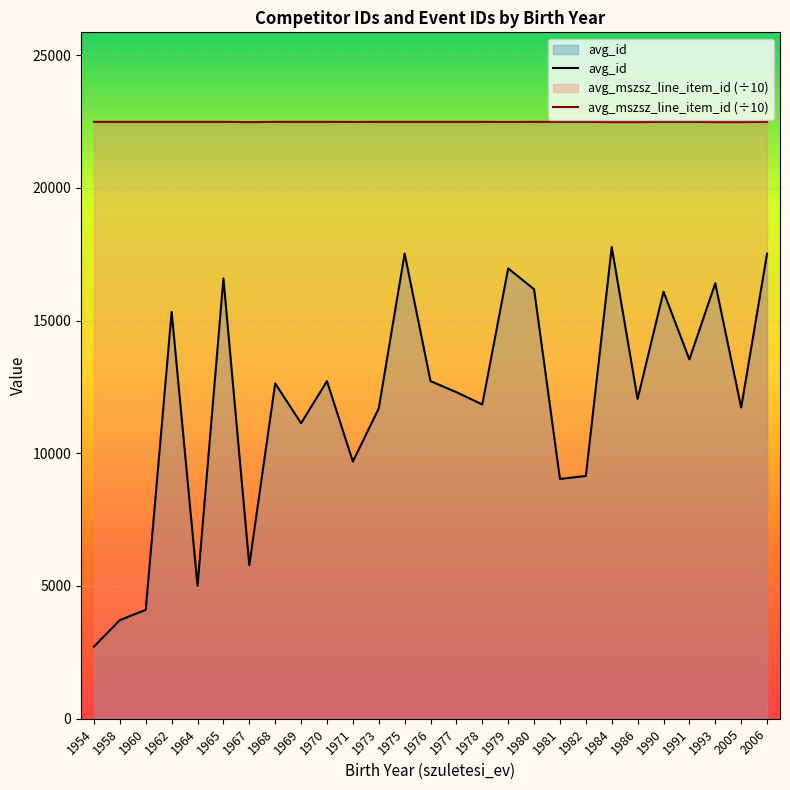

What is the sum of the avg_mszsz_line_item_id (÷10) values at 1975 and 1993?

44954.6